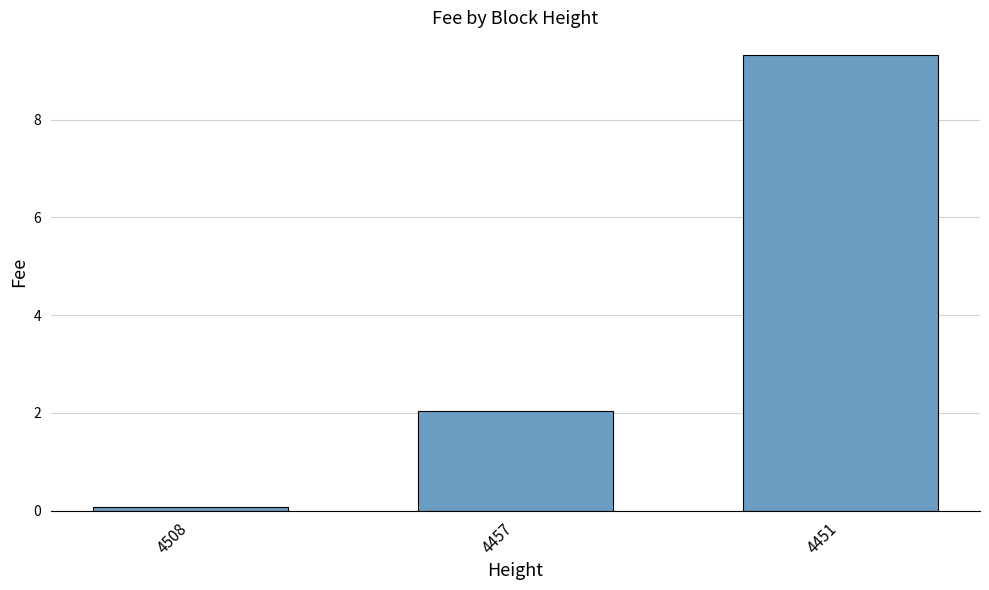

Does the chart contain stacked bars?

No